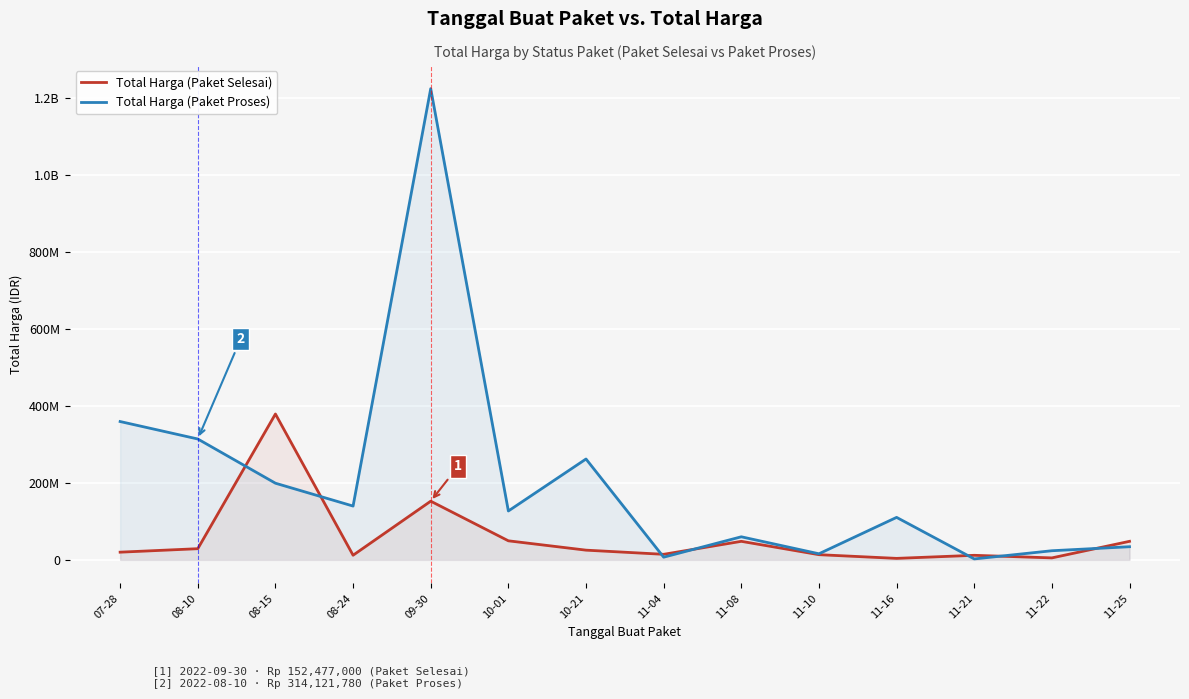

Where is the first local maximum for Total Harga (Paket Proses)?

09-30